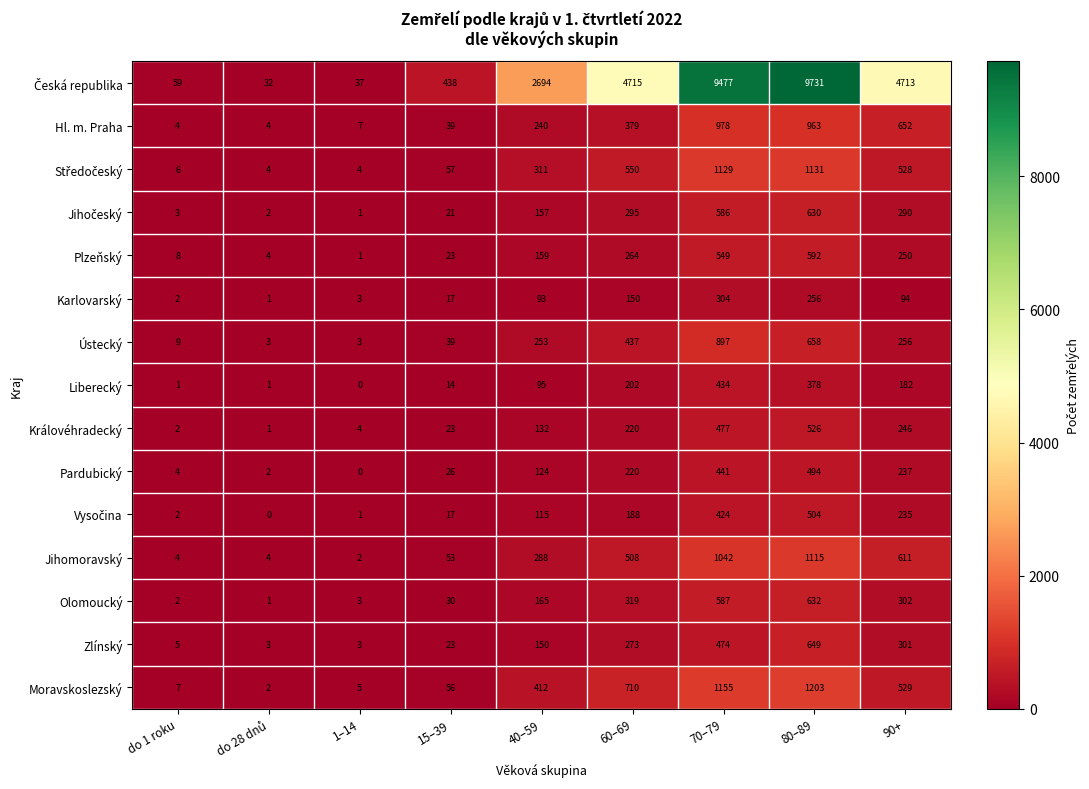

What is the difference between the maximum and minimum values in the Zlínský series?

646